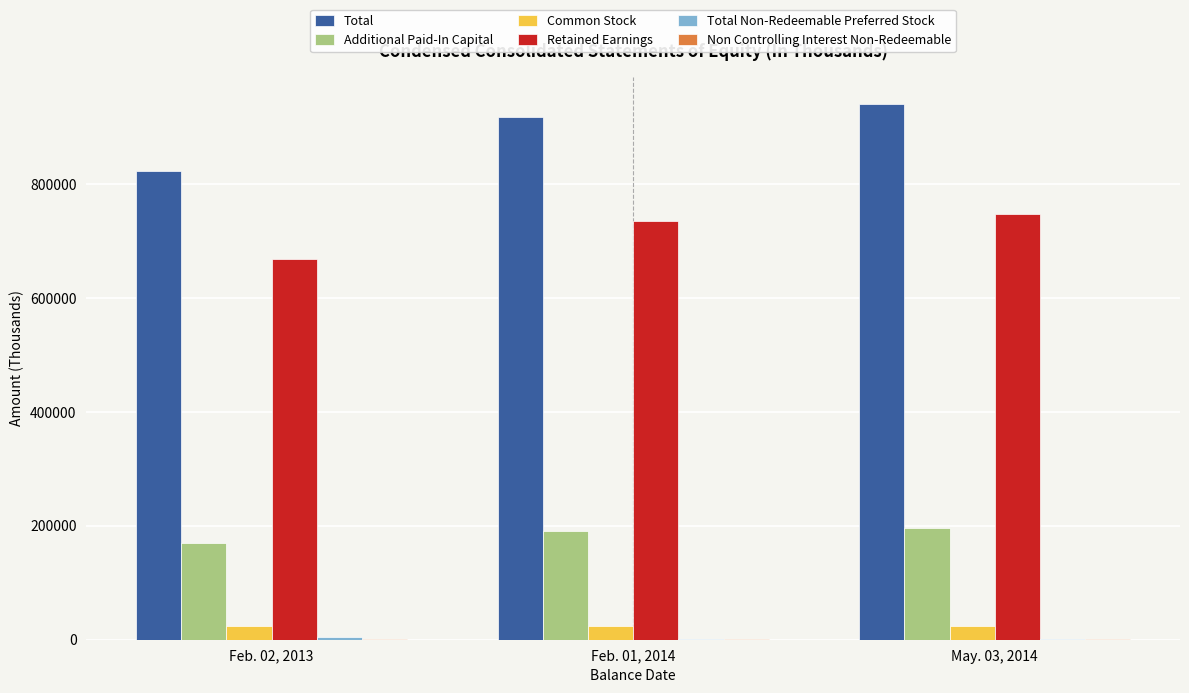

Which series has the widest spread of values?

Total